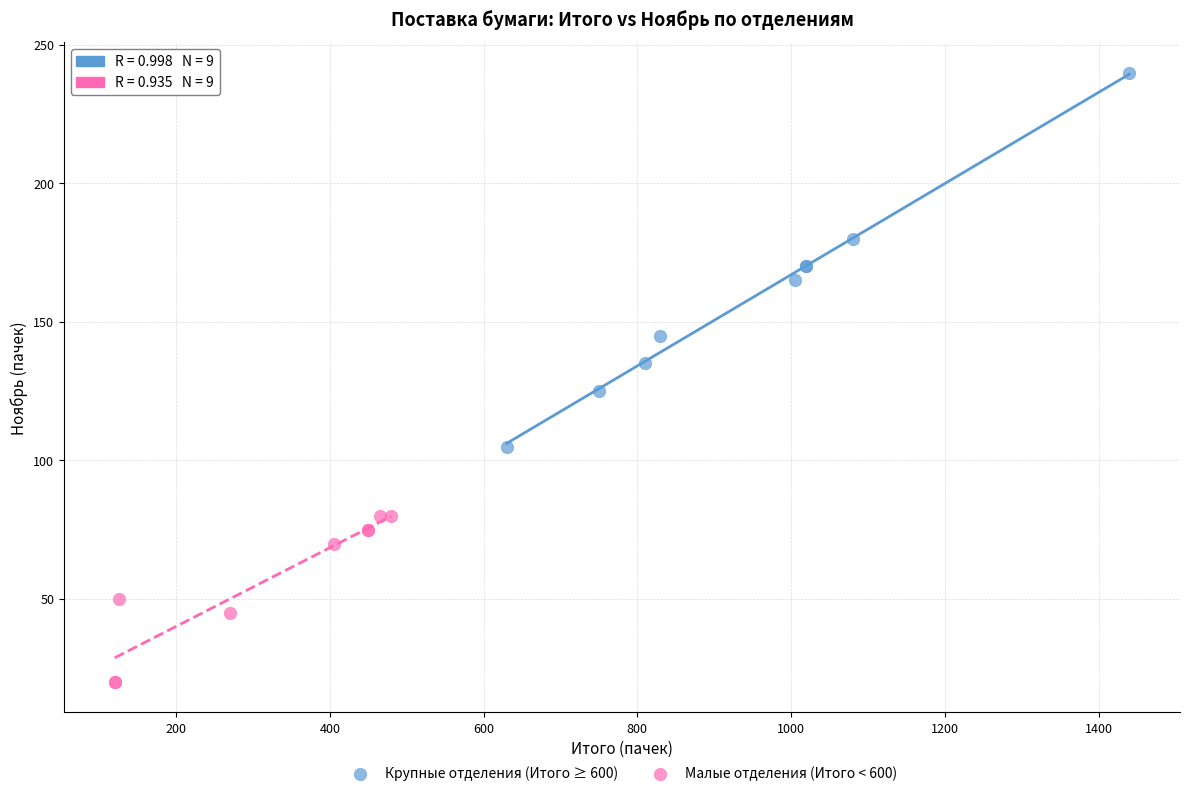

Which series contains the lowest Y value?

Малые отделения (Итого < 600)